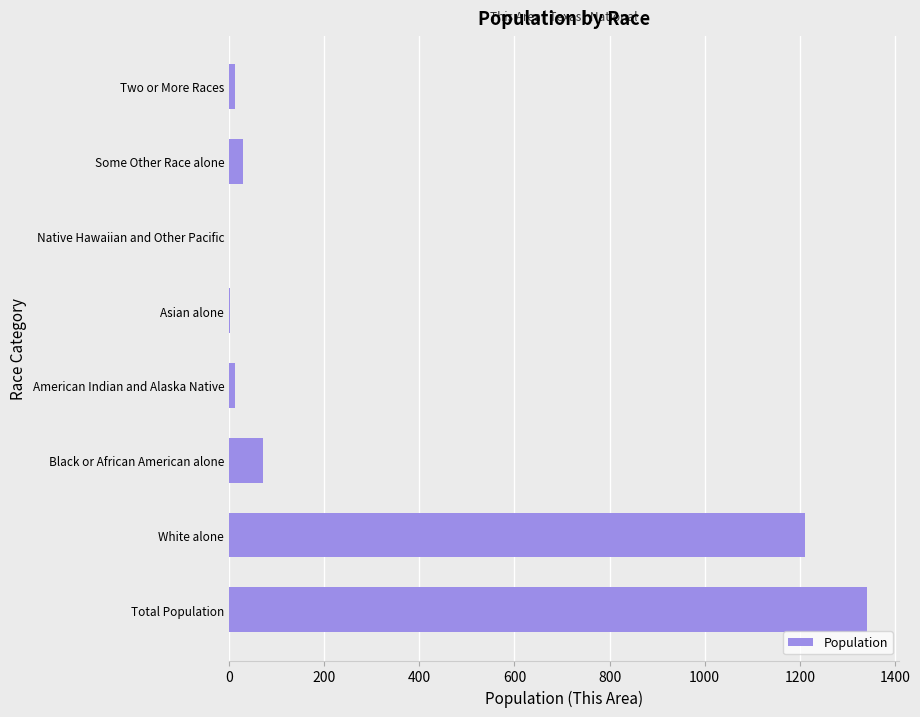

Count the number of categories in the chart.

8